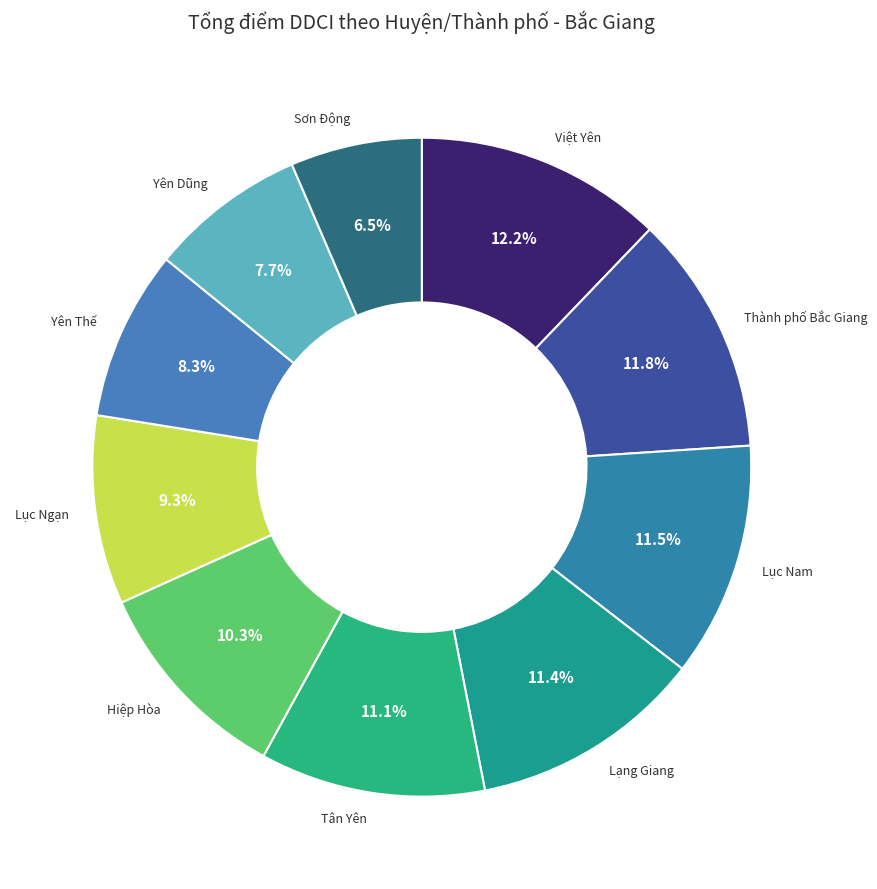

To the nearest percent, what is the difference between the largest and smallest slice percentages?

6%